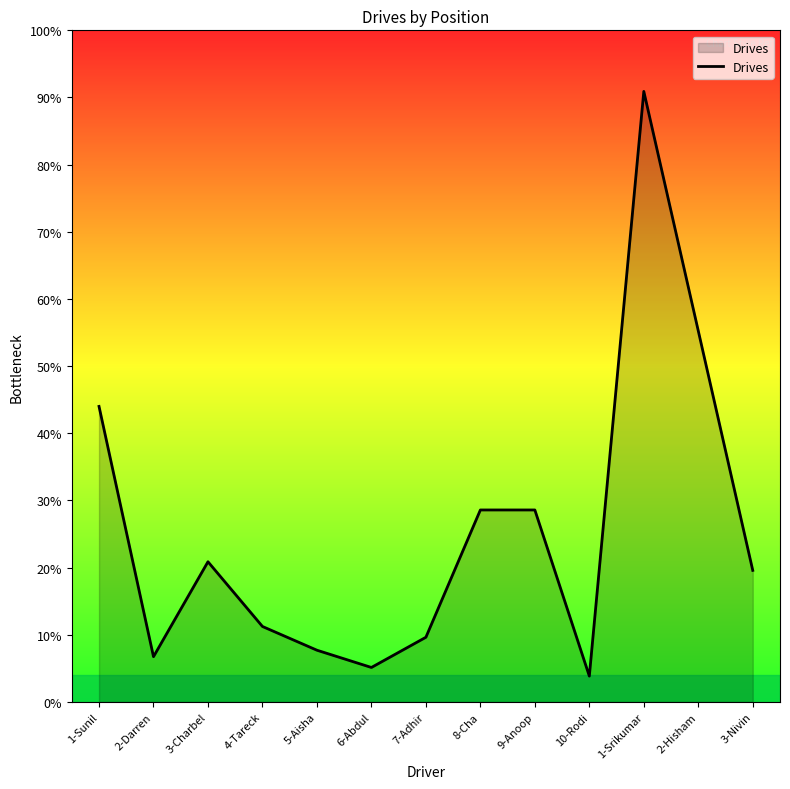

How many points are lower than both their immediate neighbors (excluding endpoints)?

3